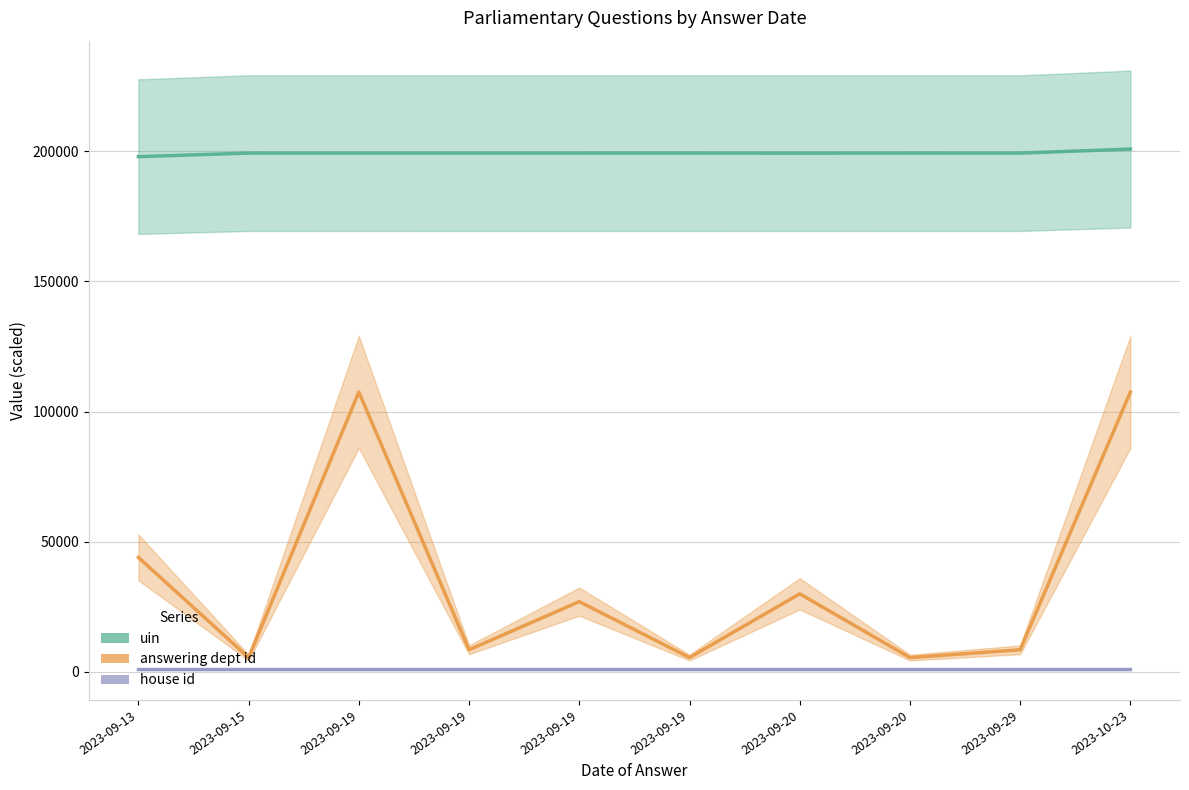

Which series has the largest range (max minus min)?

answering dept id